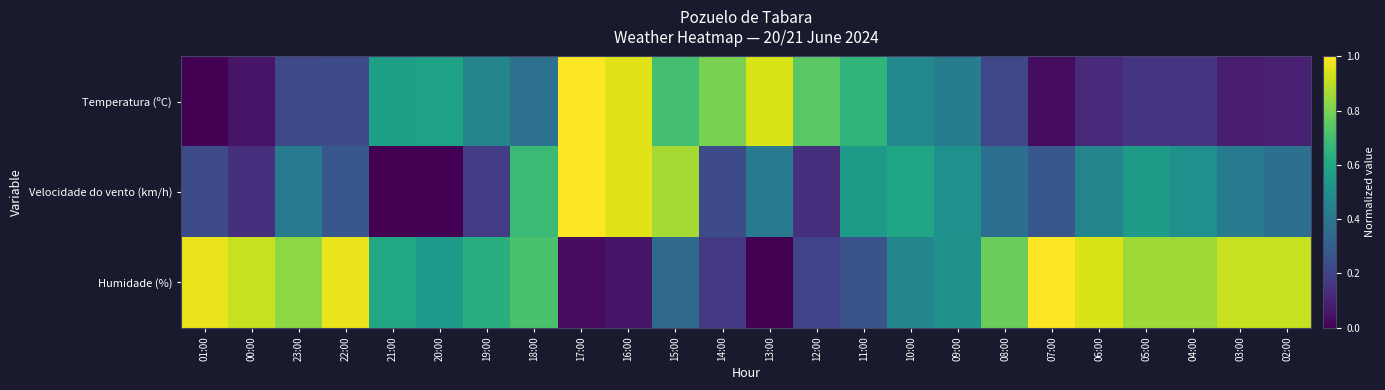

Reading right to left, extract all data points from this chart.

Temperatura (ºC): 02:00=0.1	03:00=0.1	04:00=0.2	05:00=0.2	06:00=0.1	07:00=0.0	08:00=0.2	09:00=0.4	10:00=0.5	11:00=0.7	12:00=0.7	13:00=0.9	14:00=0.8	15:00=0.7	16:00=1.0	17:00=1.0	18:00=0.4	19:00=0.5	20:00=0.6	21:00=0.6	22:00=0.2	23:00=0.2	00:00=0.1	01:00=0.0
Velocidade do vento (km/h): 02:00=0.4	03:00=0.4	04:00=0.5	05:00=0.5	06:00=0.5	07:00=0.3	08:00=0.4	09:00=0.5	10:00=0.6	11:00=0.5	12:00=0.1	13:00=0.4	14:00=0.2	15:00=0.9	16:00=1.0	17:00=1.0	18:00=0.7	19:00=0.2	20:00=0.0	21:00=0.0	22:00=0.3	23:00=0.4	00:00=0.1	01:00=0.2
Humidade (%): 02:00=0.9	03:00=0.9	04:00=0.9	05:00=0.9	06:00=0.9	07:00=1.0	08:00=0.8	09:00=0.5	10:00=0.5	11:00=0.3	12:00=0.2	13:00=0.0	14:00=0.2	15:00=0.3	16:00=0.1	17:00=0.0	18:00=0.7	19:00=0.6	20:00=0.5	21:00=0.6	22:00=1.0	23:00=0.8	00:00=0.9	01:00=1.0